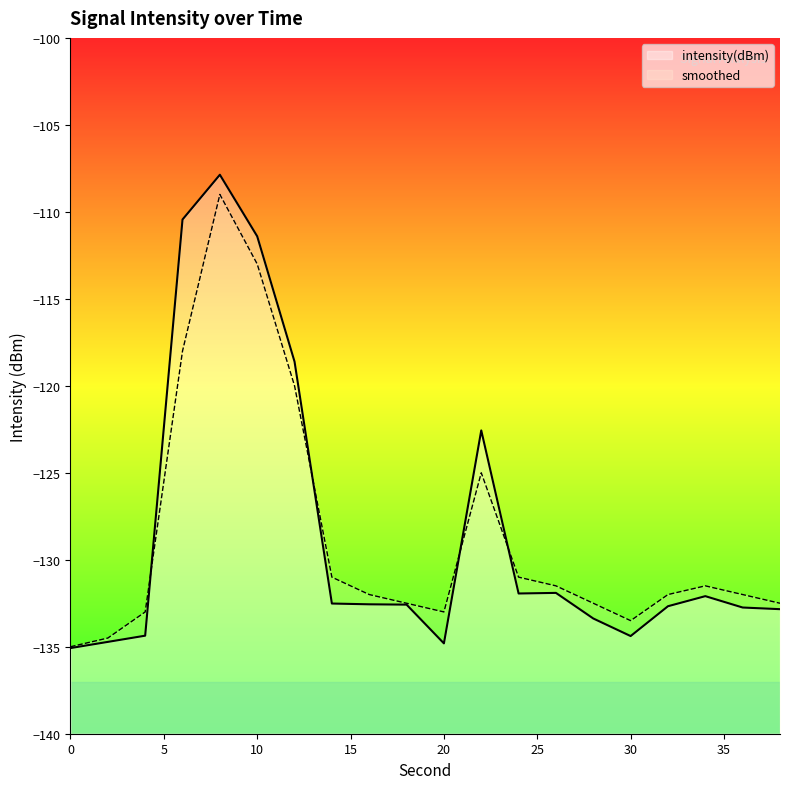

Is it true that smoothed equals -131.0 at 14?

True